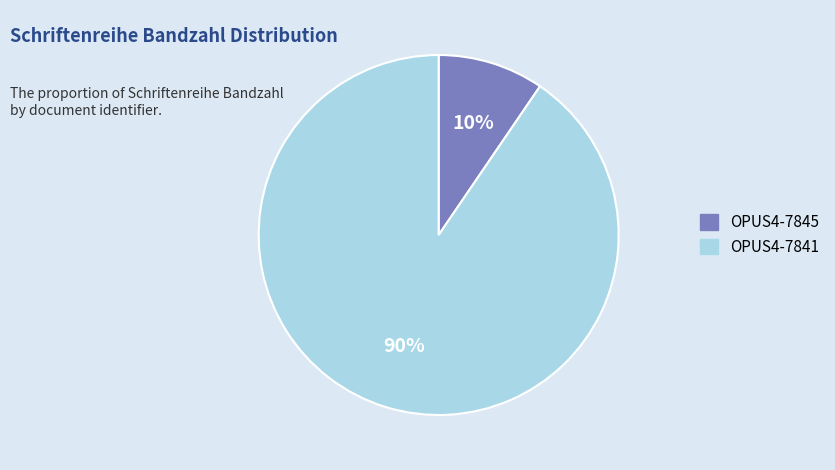

Which slice represents more than half of the pie?

OPUS4-7841